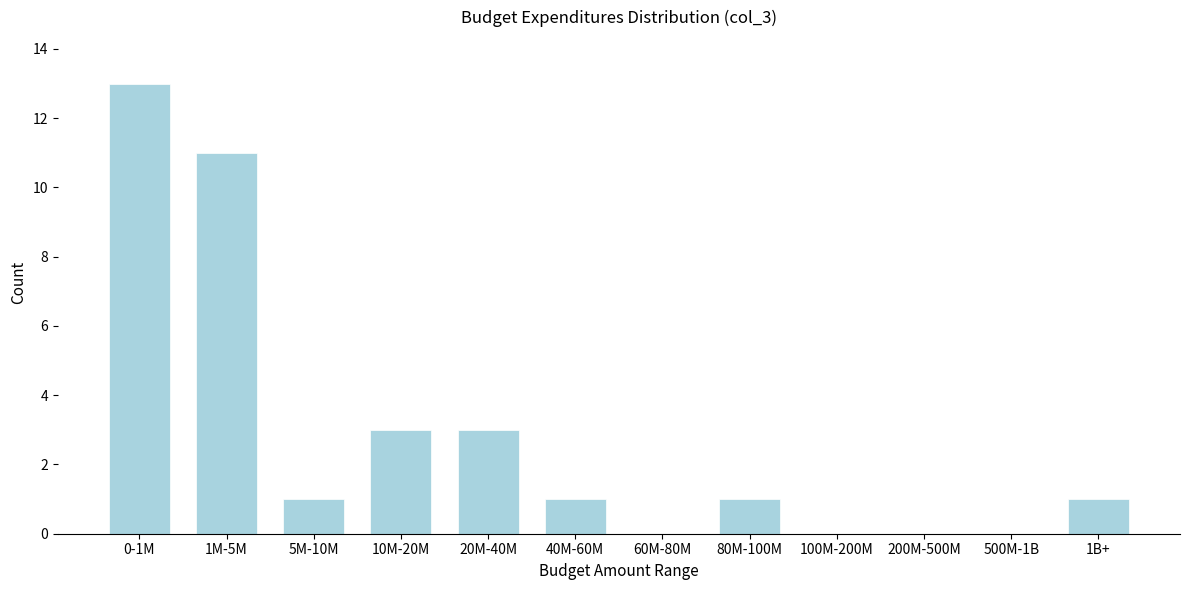

Reading right to left, transcribe all the data shown in this chart.

1B+=1	500M-1B=0	200M-500M=0	100M-200M=0	80M-100M=1	60M-80M=0	40M-60M=1	20M-40M=3	10M-20M=3	5M-10M=1	1M-5M=11	0-1M=13